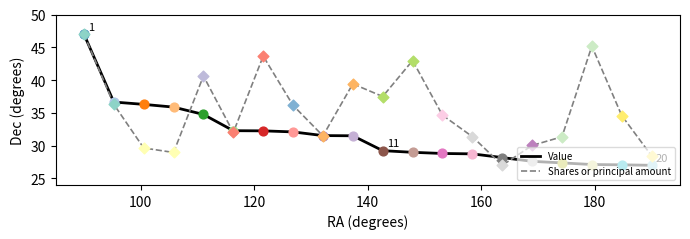

What are all the series names shown in the legend?

Value, Shares or principal amount